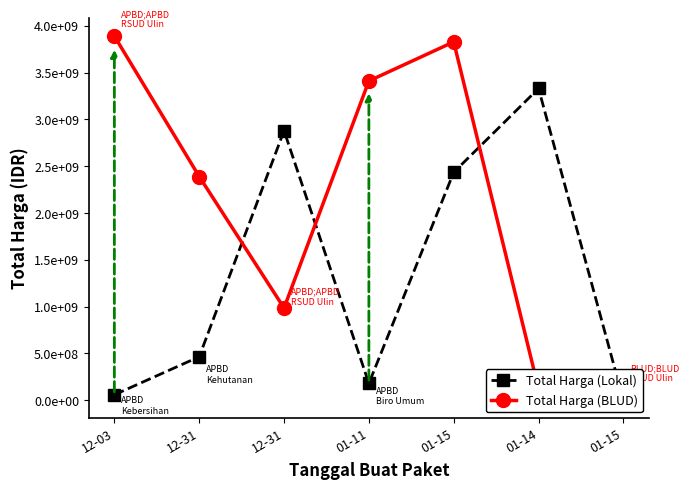

At which category does Total Harga (Lokal) reach its first local valley?

01-11